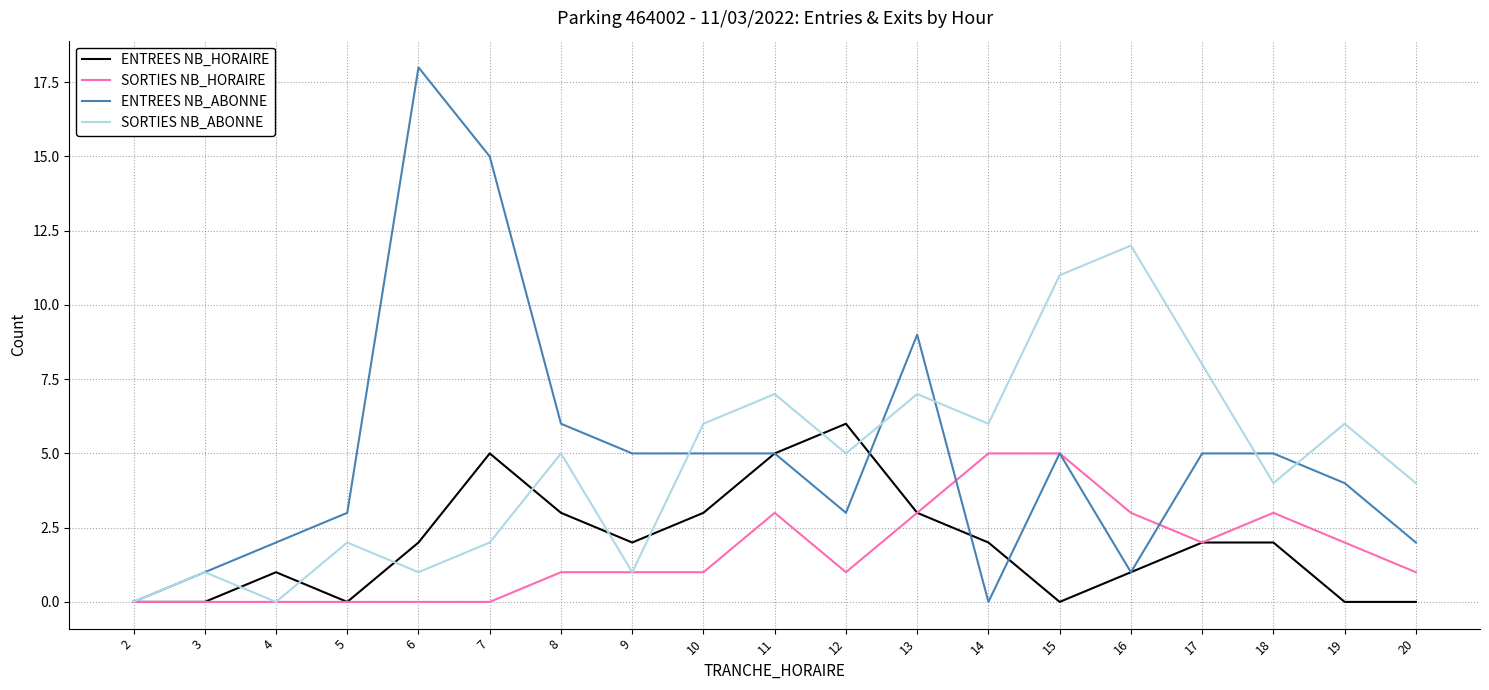

Count the number of categories in the chart.

19